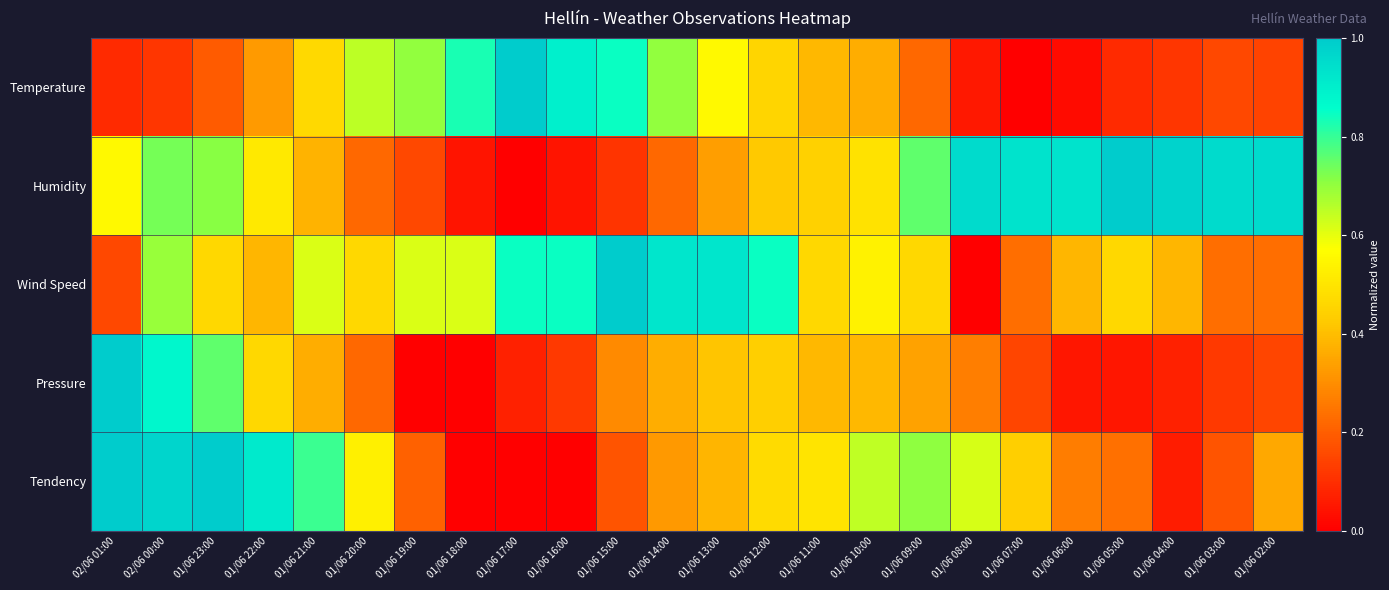

Which has a higher value, 01/06 22:00 or 01/06 12:00?

01/06 12:00